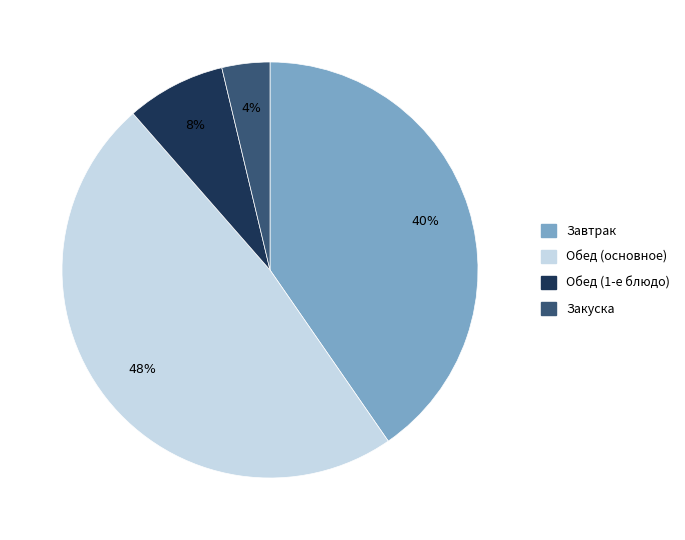

To the nearest percent, what is the difference between the largest and smallest slice percentages?

44%